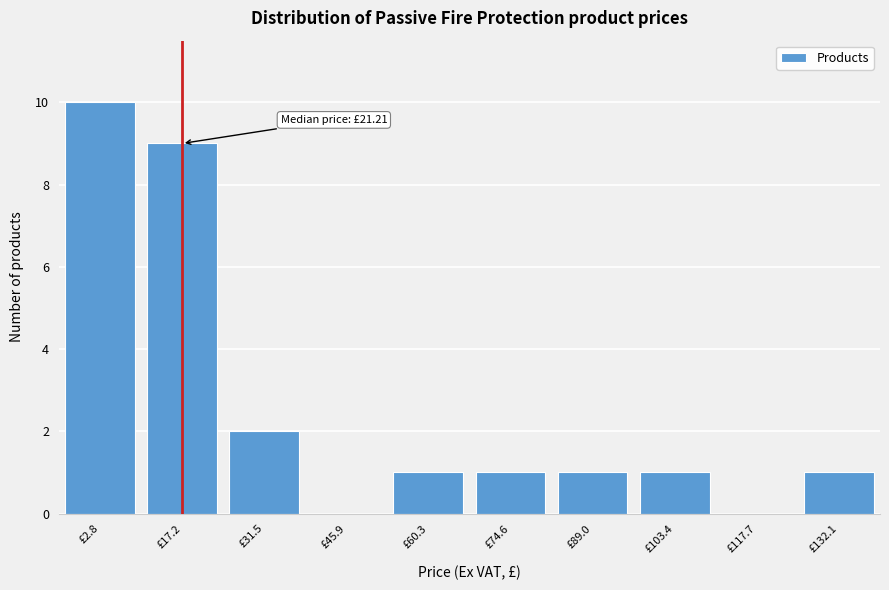

Reading right to left, transcribe all the data shown in this chart.

£132.1=1	£117.7=0	£103.4=1	£89.0=1	£74.6=1	£60.3=1	£45.9=0	£31.5=2	£17.2=9	£2.8=10